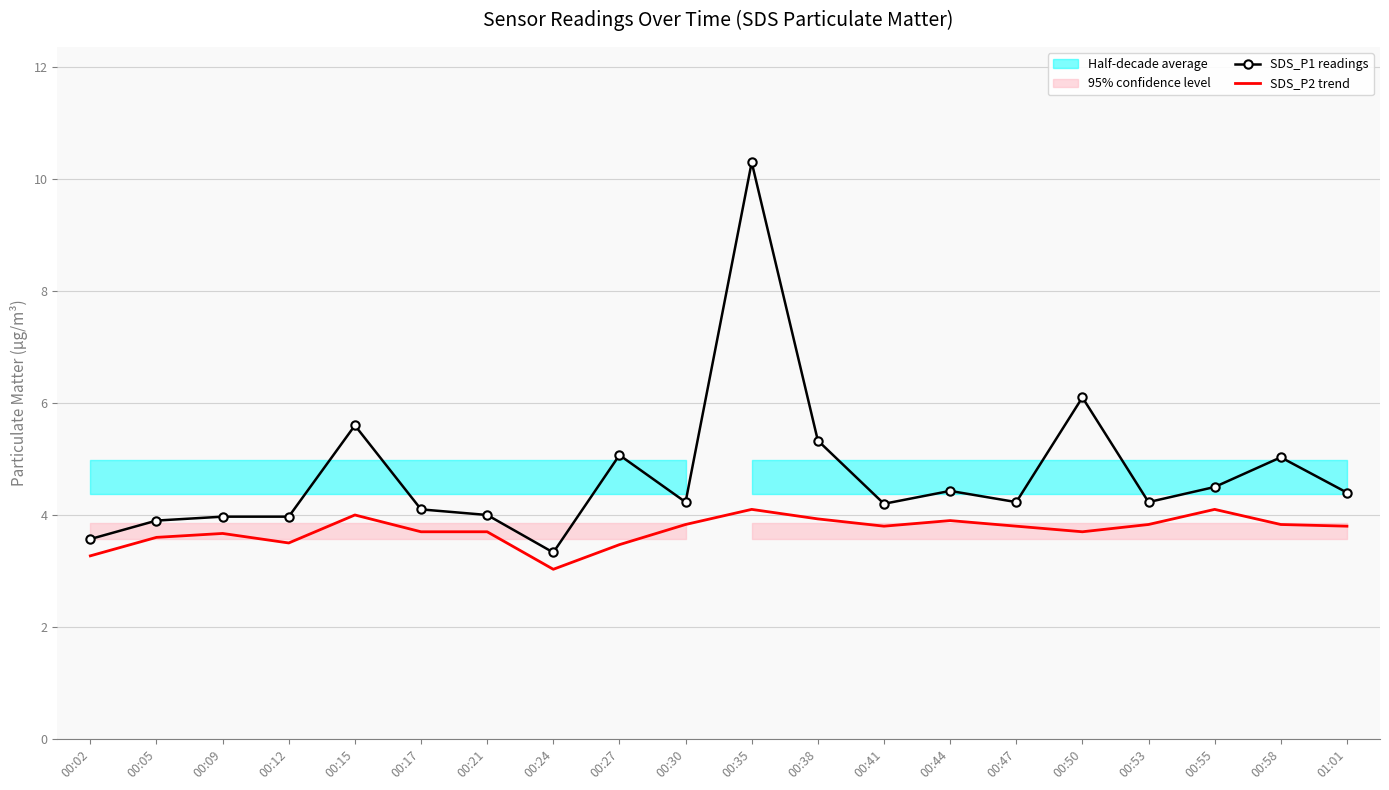

Where is SDS_P1 readings nearest to the value 6?

00:50